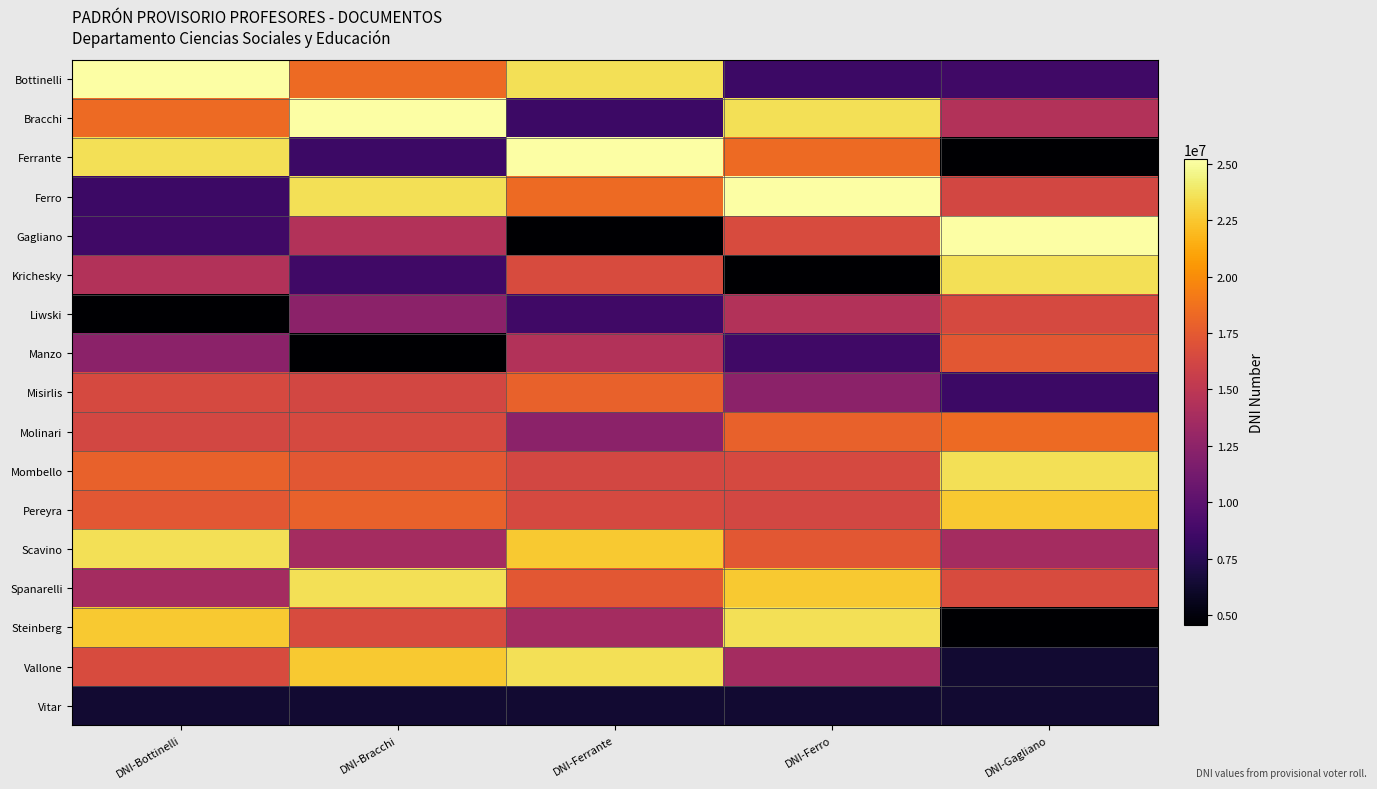

Which series has the largest total across all categories?

Spanarelli